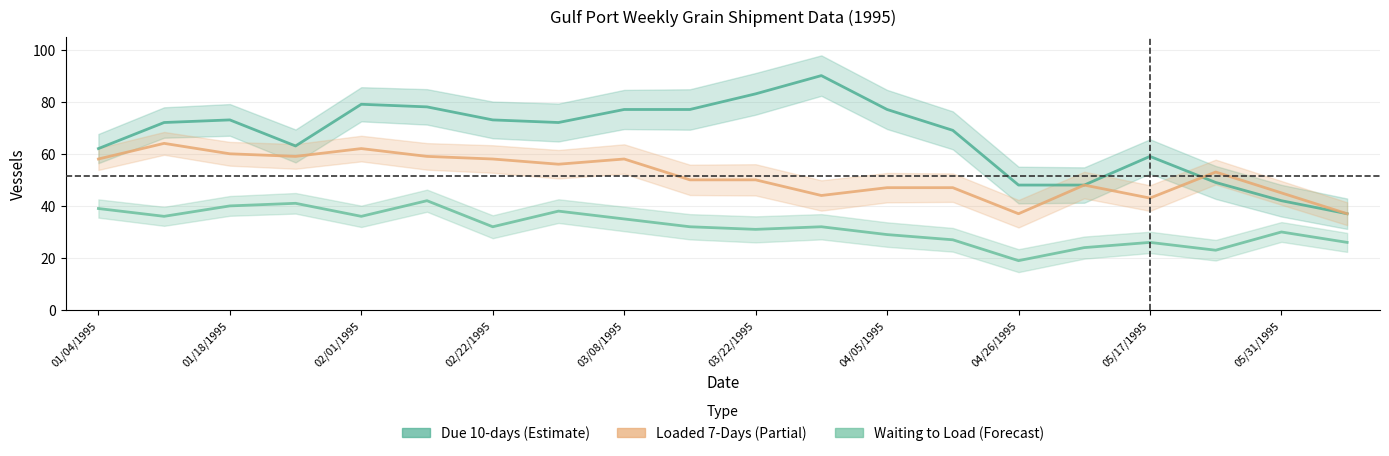

The Due 10-days series shows 61 at 05/31/1995. True or false?

False